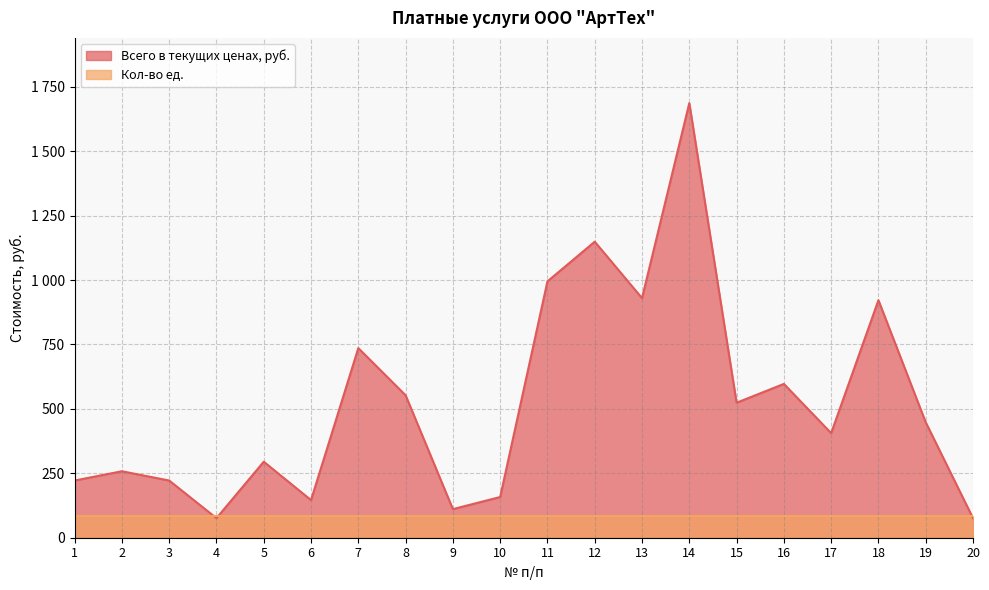

Read the value at 5, to the nearest 10.

300